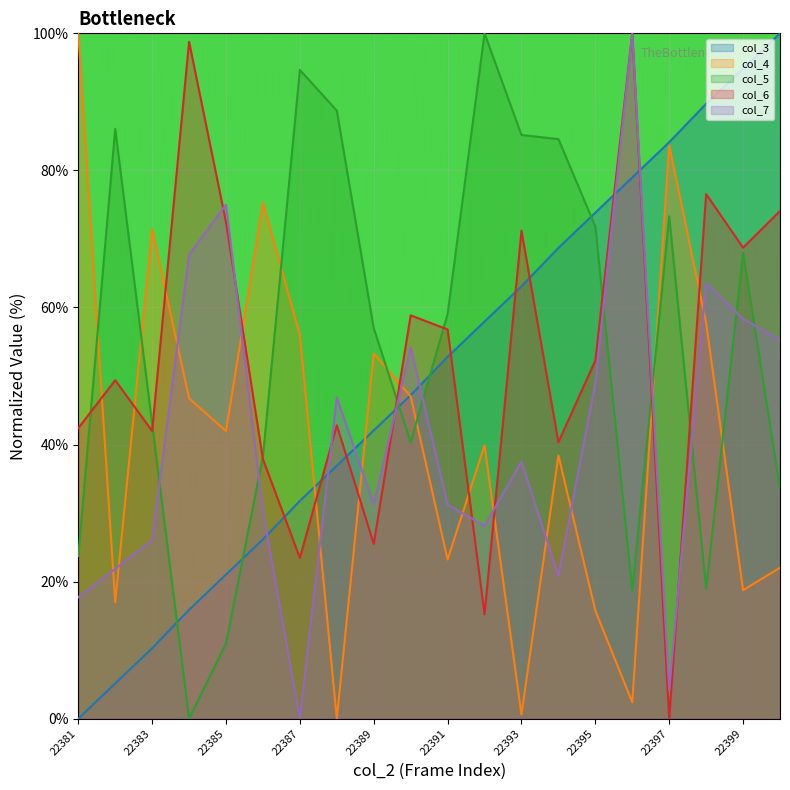

How many positive values does the col_4 series have?

19